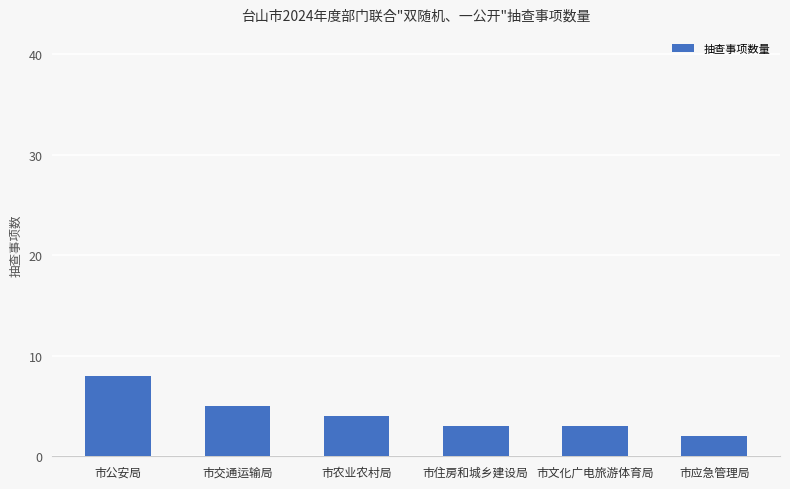

What is the label of the 3rd bar from the left?

市农业农村局